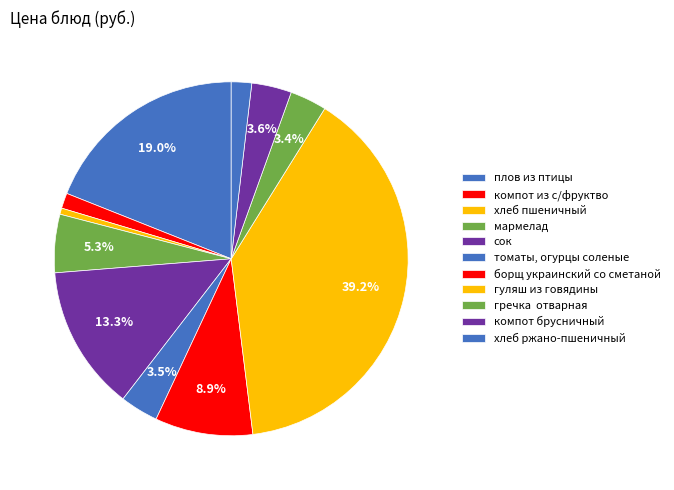

How many segments does this pie chart have?

11